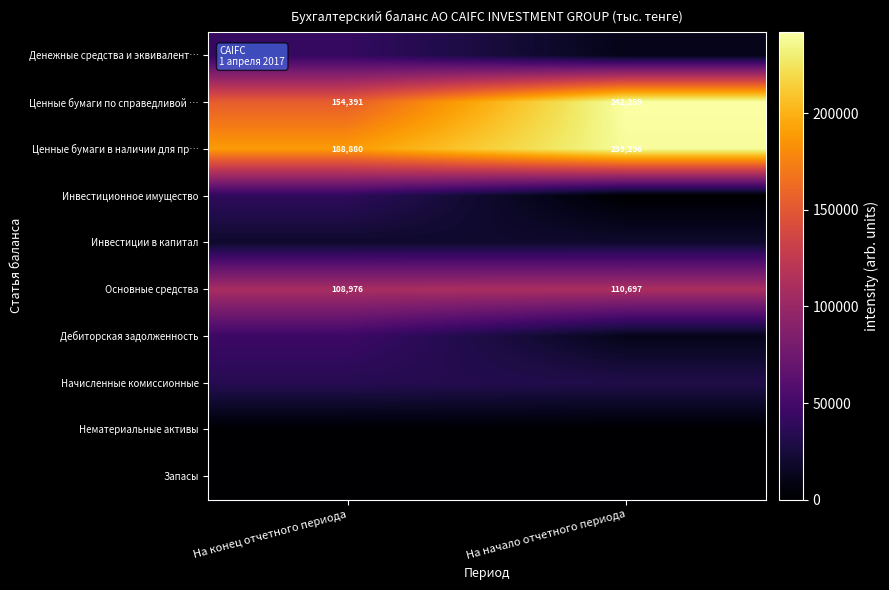

True or false: Ценные бумаги по справедливой … has a value of 72129 at На конец отчетного периода.

False